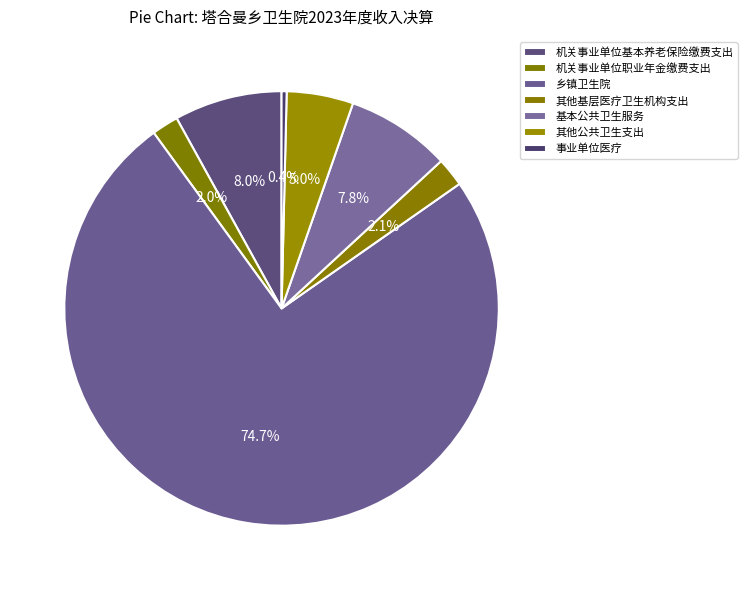

Between 基本公共卫生服务 and 乡镇卫生院, which is larger?

乡镇卫生院